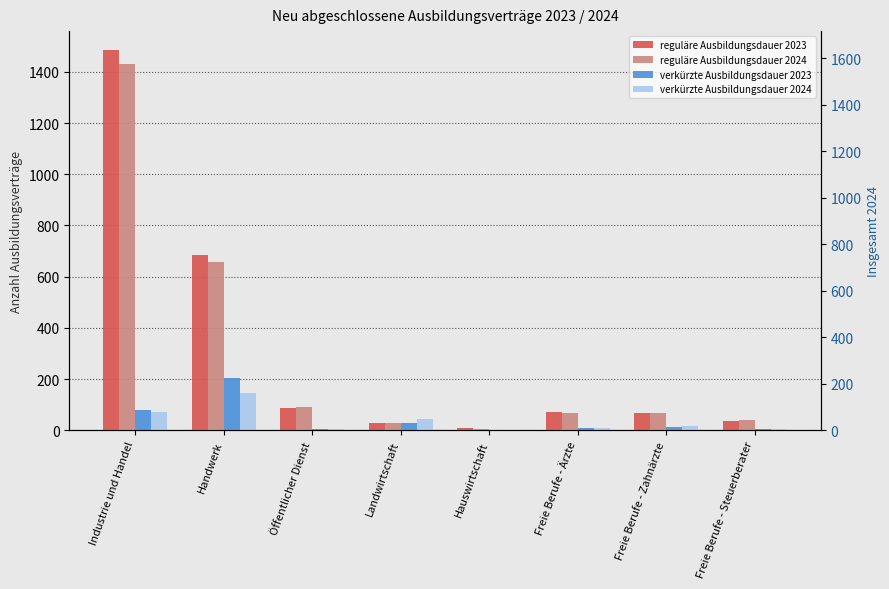

Count the number of categories in the chart.

8